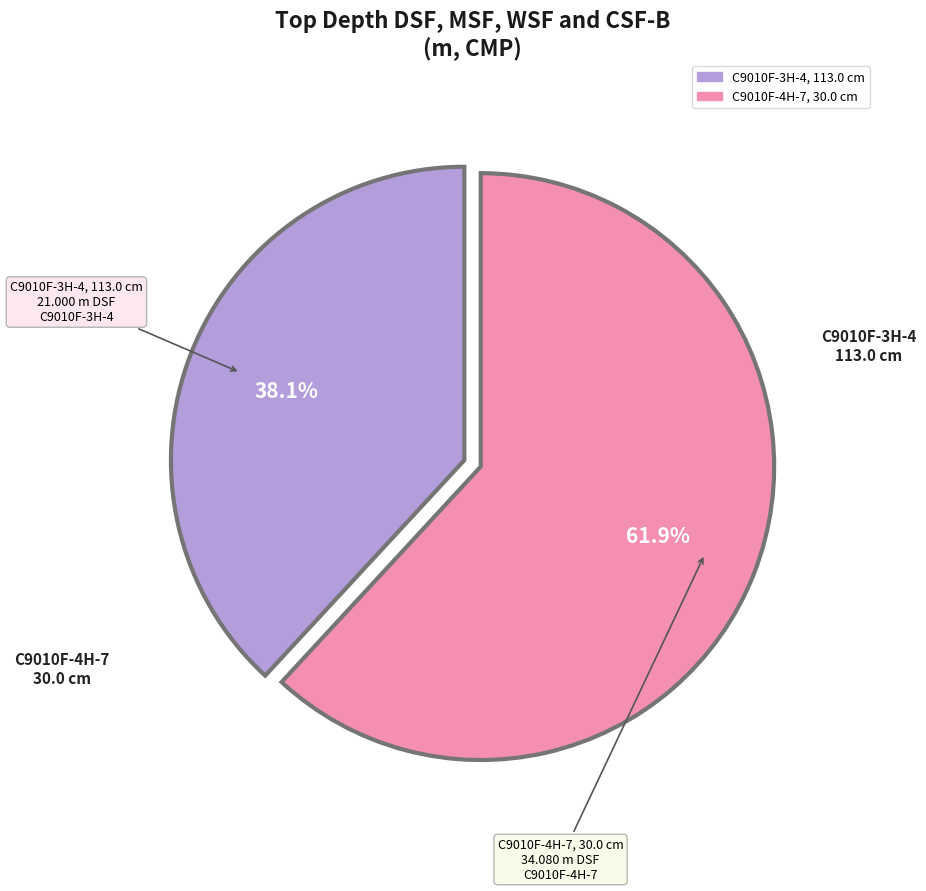

To the nearest percent, what percentage of the pie is C9010F-4H-7, 30.0 cm?

62%